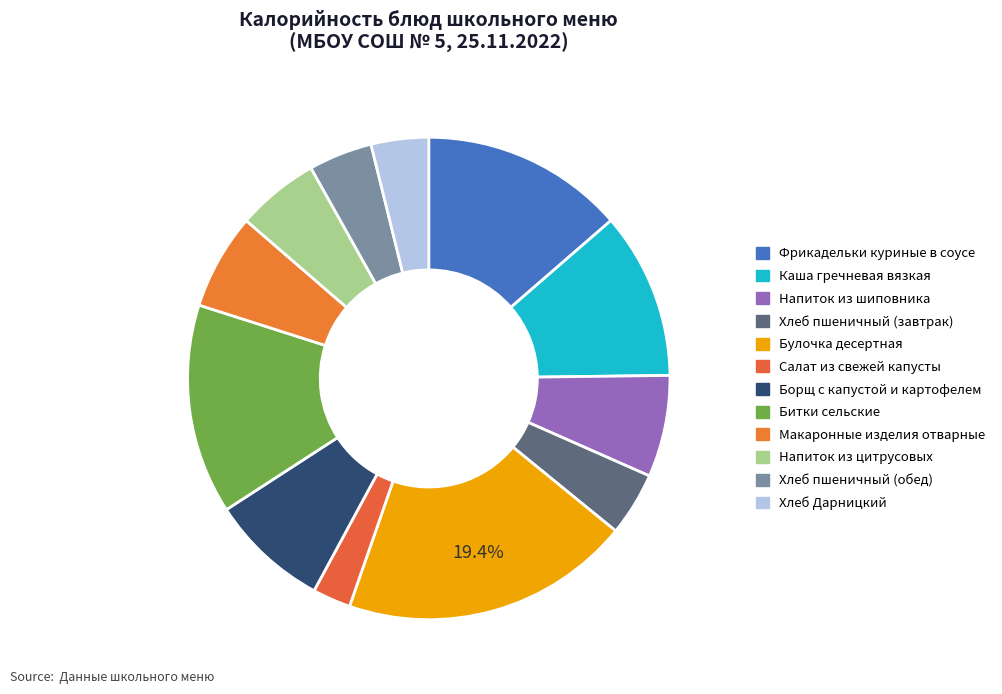

How many slices are in this pie chart?

12